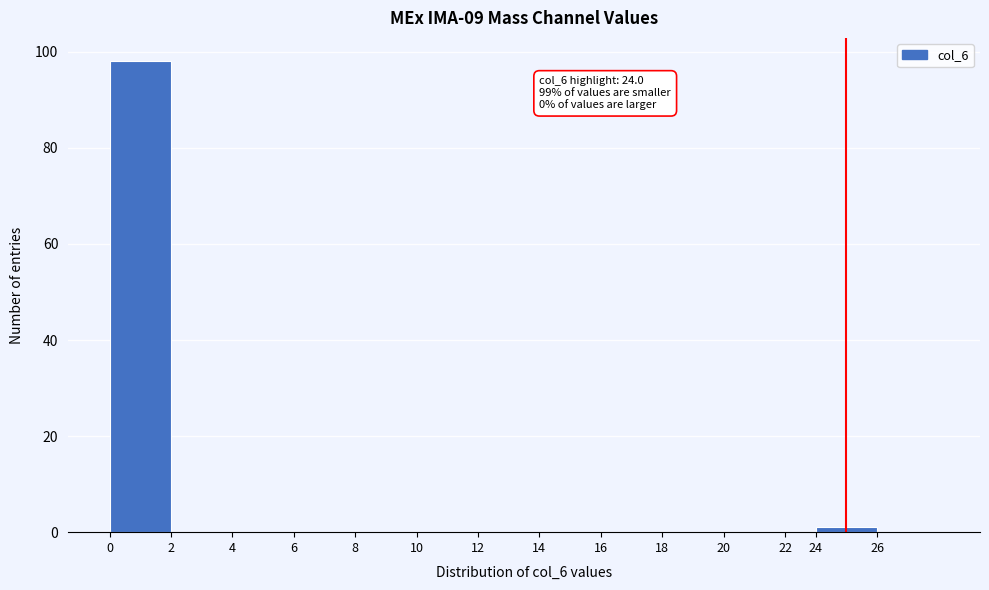

Reading right to left, extract all data points from this chart.

26=0	24=1	22=0	20=0	18=0	16=0	14=0	12=0	10=0	8=0	6=0	4=0	2=0	0=98